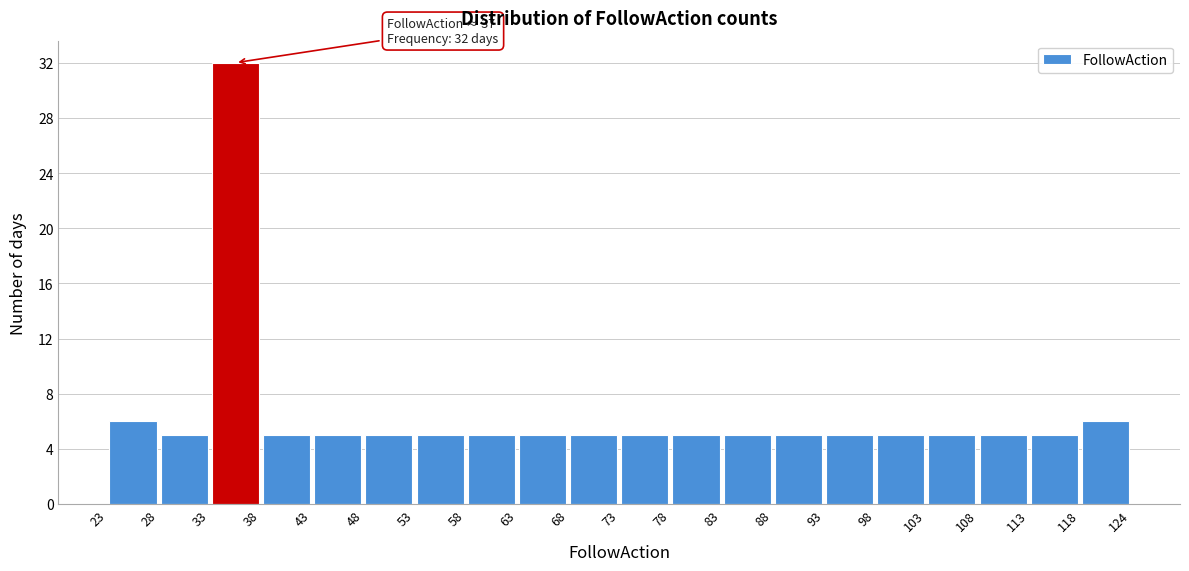

Which range on the x-axis has the tallest bar?

33 to 38